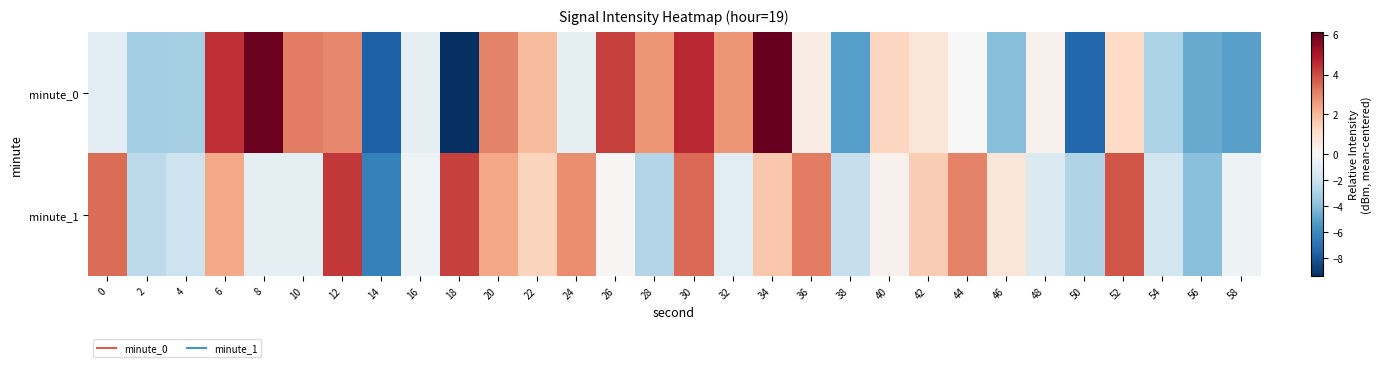

How many series are shown in this chart?

2